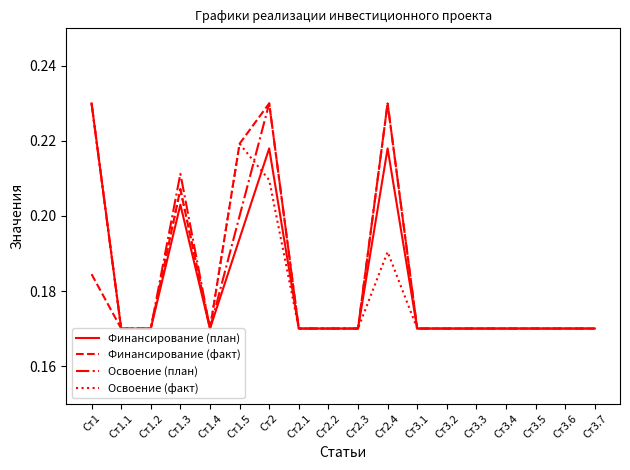

At which category is the sum across all series the highest?

Ст2